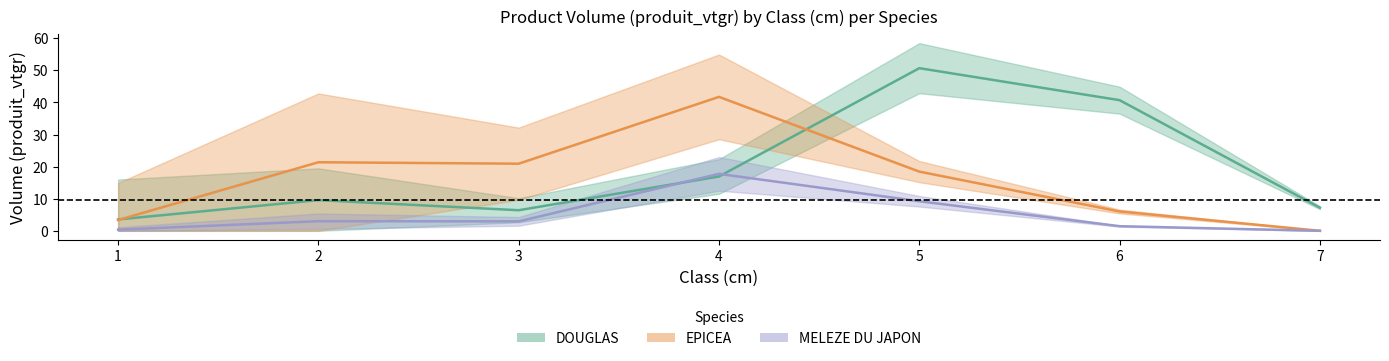

Which category has the lowest value in the DOUGLAS series?

1